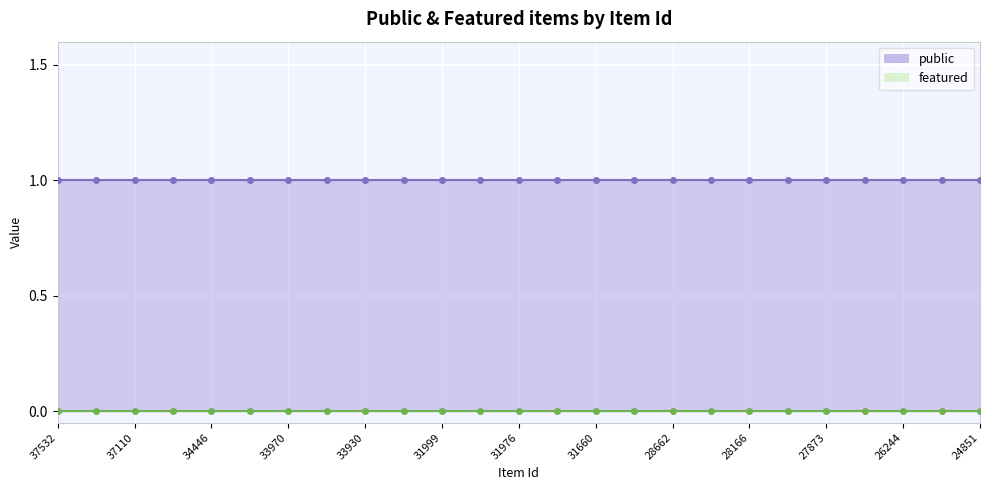

Where is public nearest to the value 1?

37532